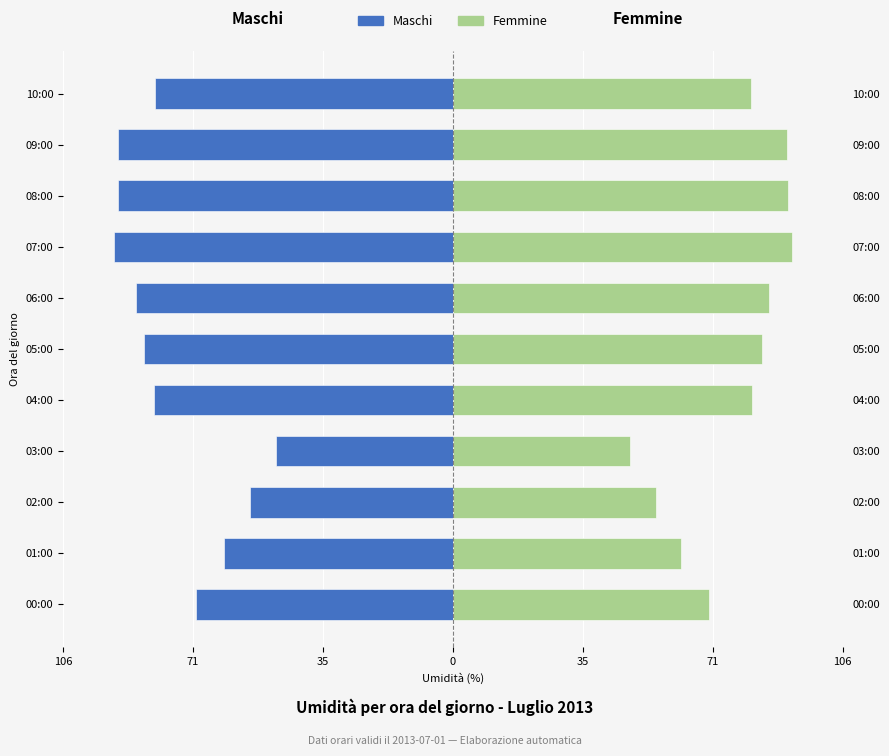

True or false: Femmine has a value of 111.6 at 10:00.

False